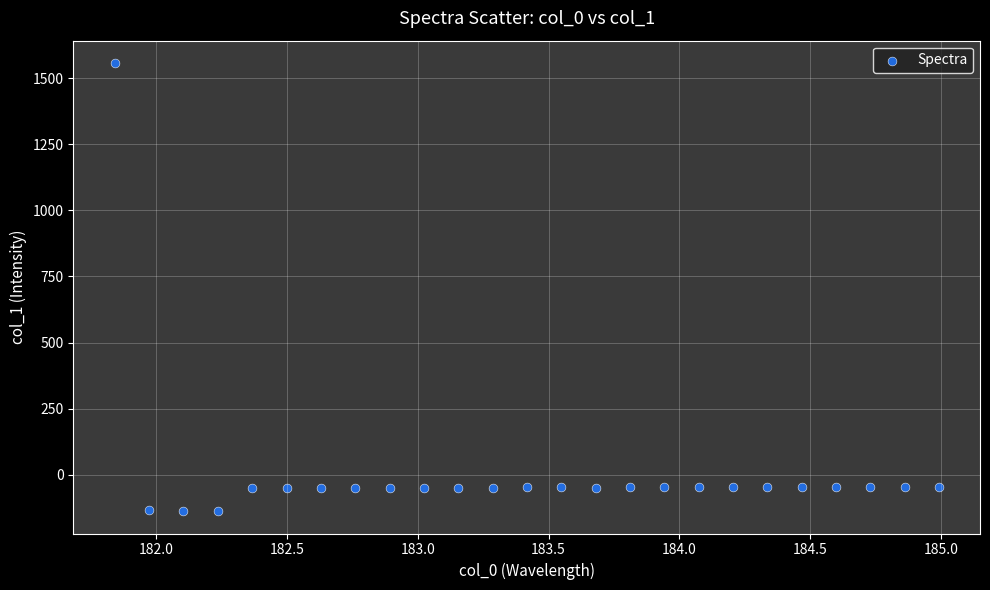

What is the range of X values (max minus min)?

3.1